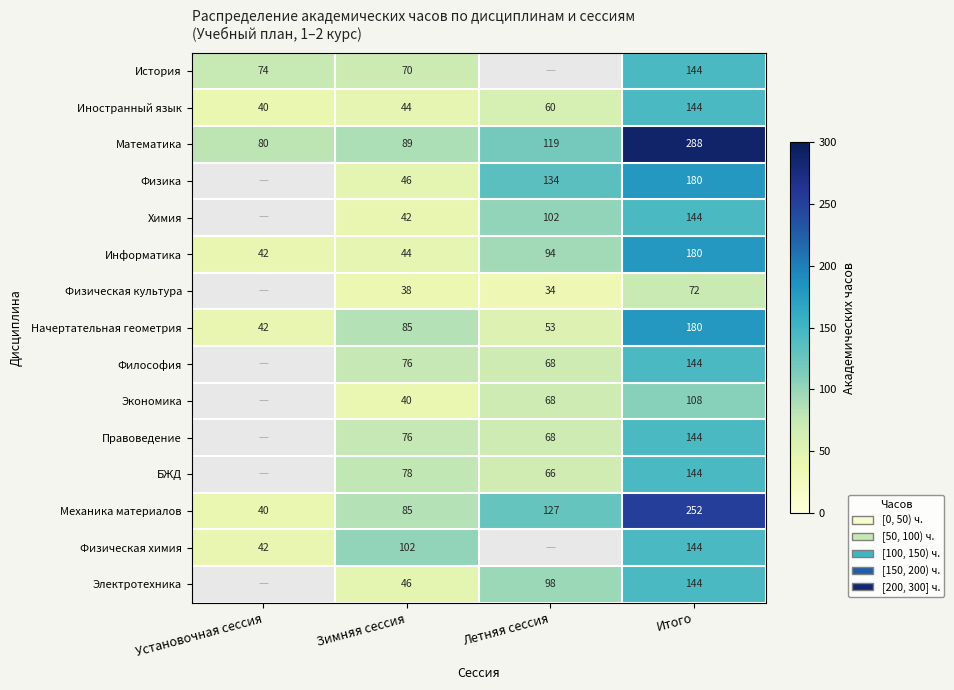

What is the difference between the highest and lowest values at Установочная сессия?

40.0